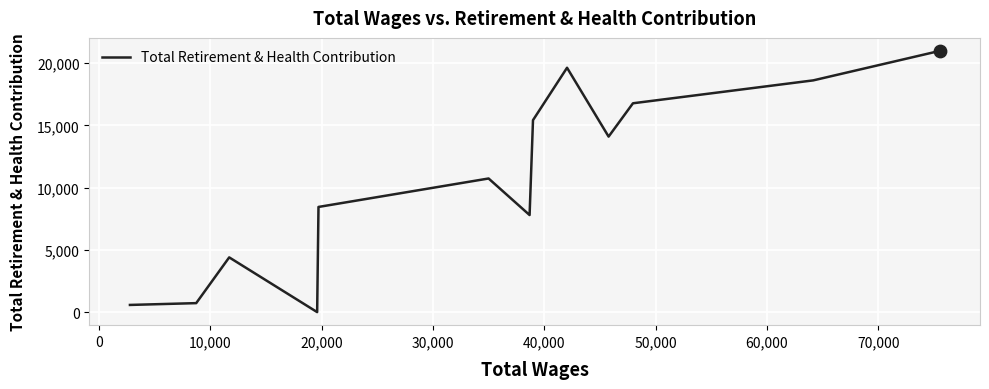

What is the greatest value displayed?

20972